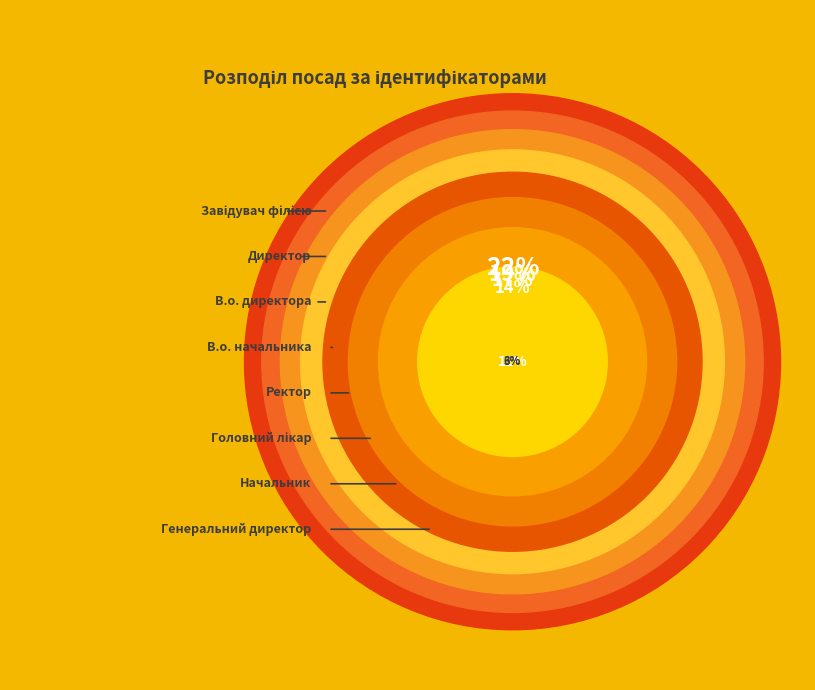

Is it true that Генеральний директор is 3% of the pie?

True